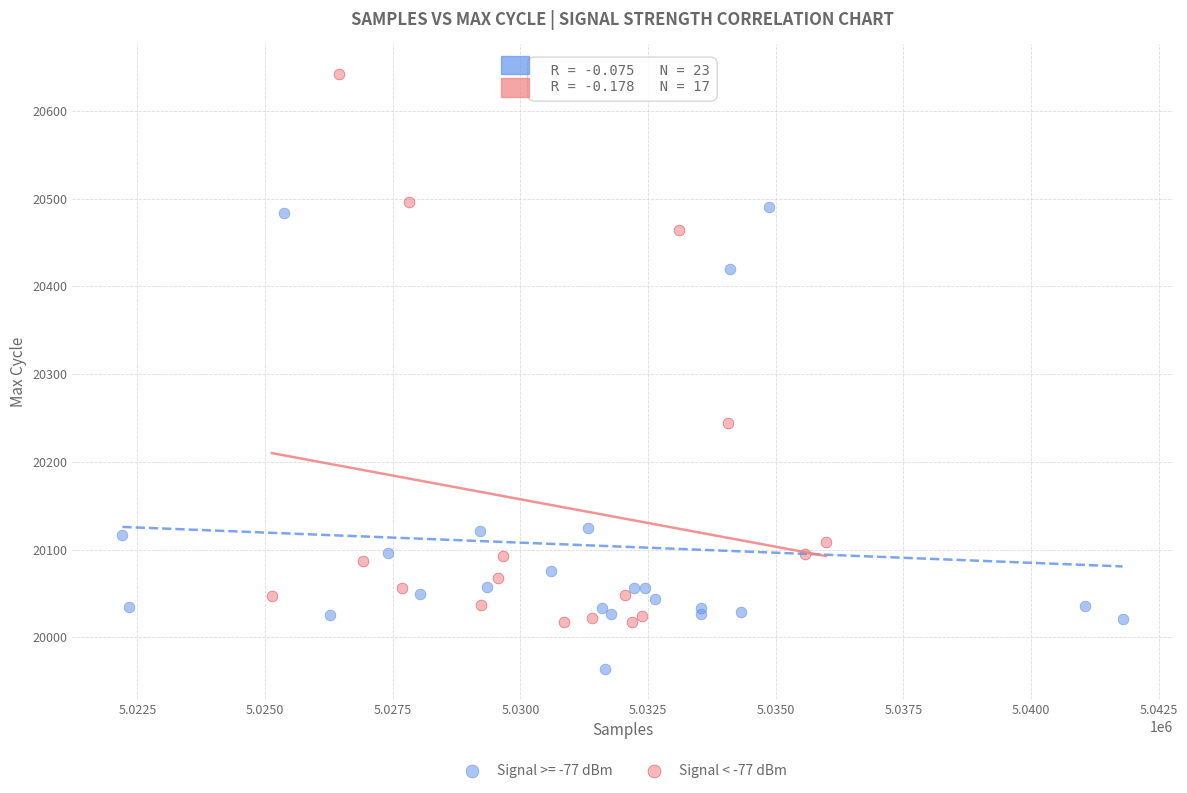

Which series reaches the maximum Y coordinate?

Signal < -77 dBm